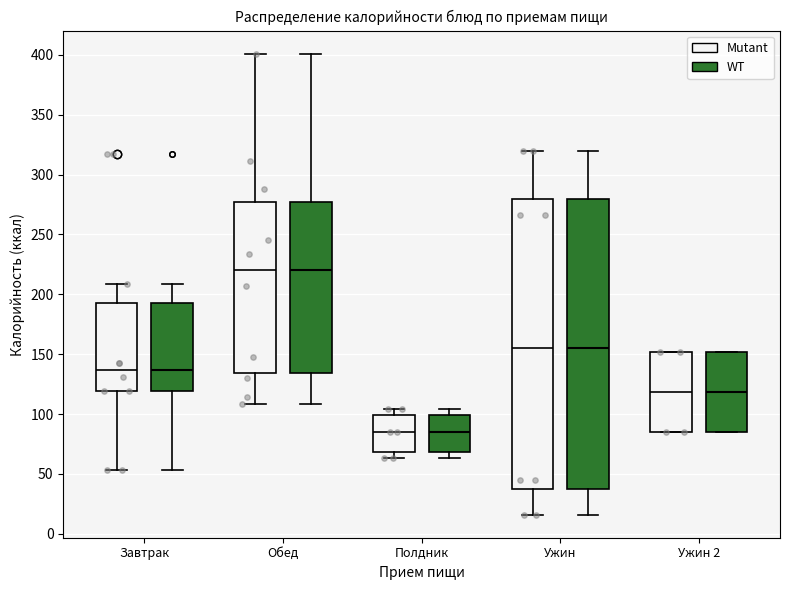

Reading left to right, transcribe this box plot: for each box, give where its median line is, the range the box spans, and where its two whiskers end, as read against the y-axis. The values are not printed on the chart, so give them approximately, as read against the axis.

Завтрак (Mutant): median 135, box 120 to 195, whiskers 55 to 210
Завтрак (WT): median 135, box 120 to 195, whiskers 55 to 210
Обед (Mutant): median 220, box 135 to 275, whiskers 110 to 400
Обед (WT): median 220, box 135 to 275, whiskers 110 to 400
Полдник (Mutant): median 85, box 70 to 100, whiskers 65 to 105
Полдник (WT): median 85, box 70 to 100, whiskers 65 to 105
Ужин (Mutant): median 155, box 40 to 280, whiskers 15 to 320
Ужин (WT): median 155, box 40 to 280, whiskers 15 to 320
Ужин 2 (Mutant): median 120, box 85 to 150, whiskers 85 to 150
Ужин 2 (WT): median 120, box 85 to 150, whiskers 85 to 150